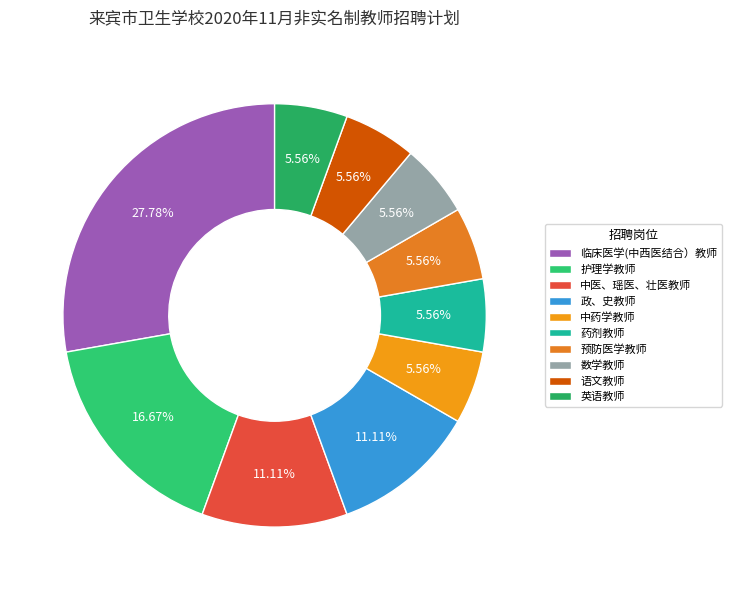

True or false: 药剂教师 accounts for 6% of the total.

True